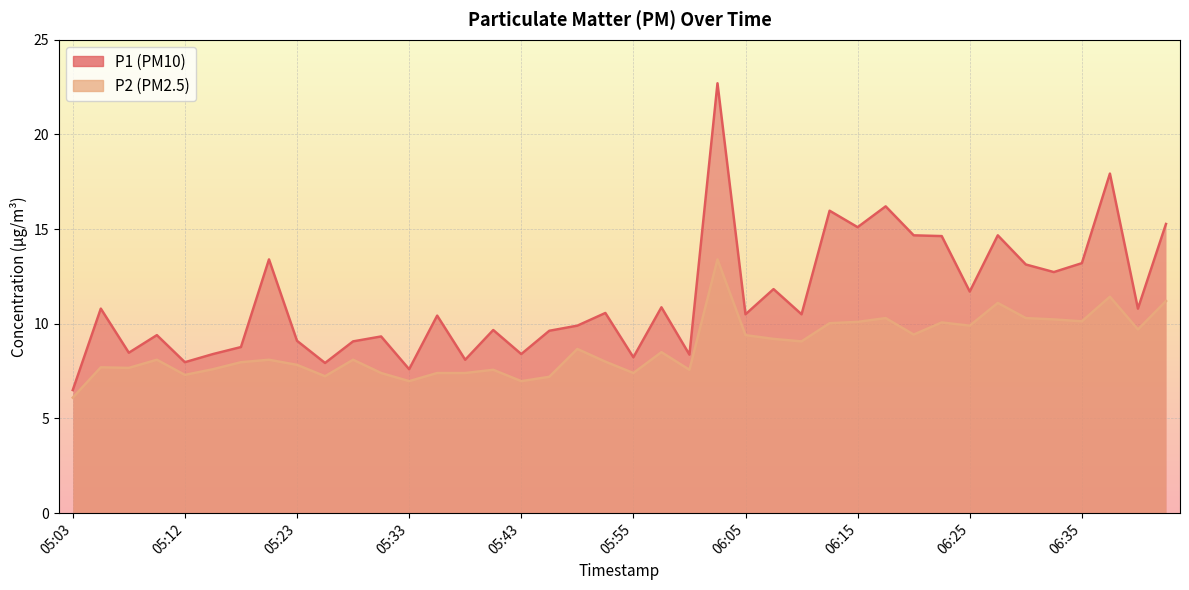

How many data points in P2 are above 8?

22